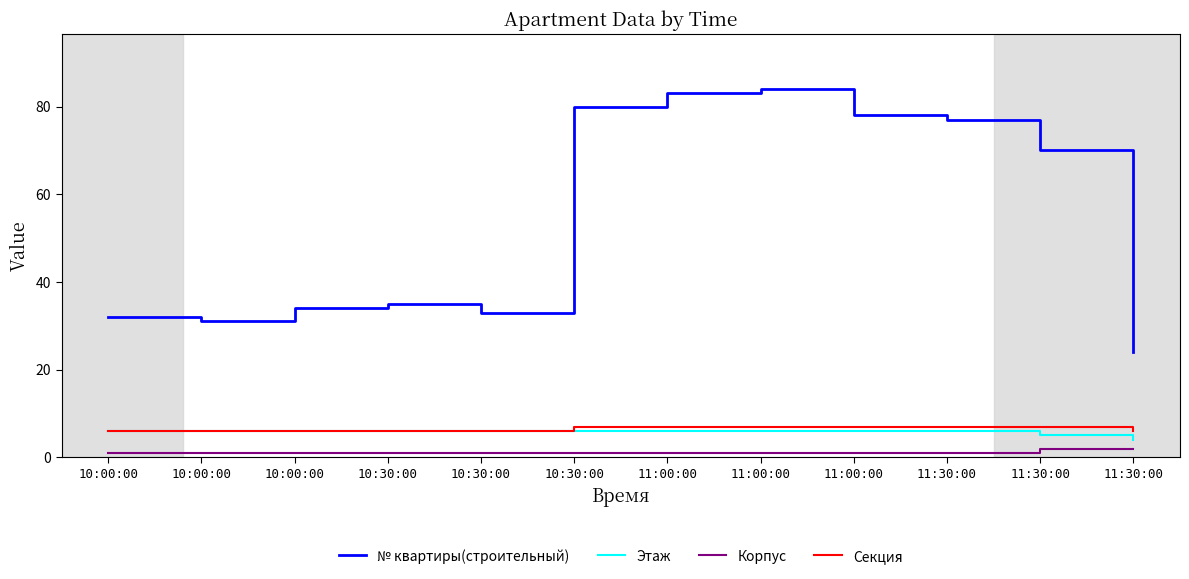

What are all the series names shown in the legend?

№ квартиры(строительный), Этаж, Корпус, Секция